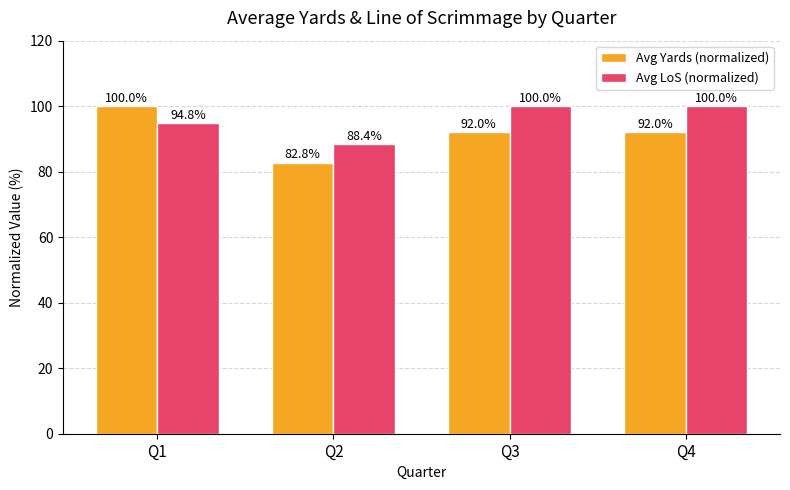

What is the approximate value of Avg Yards (normalized) at Q2?

82.8